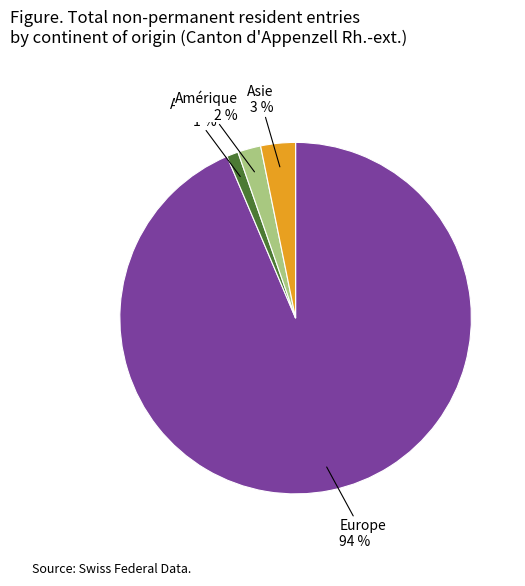

Is there any slice that represents more than half of the pie?

Yes